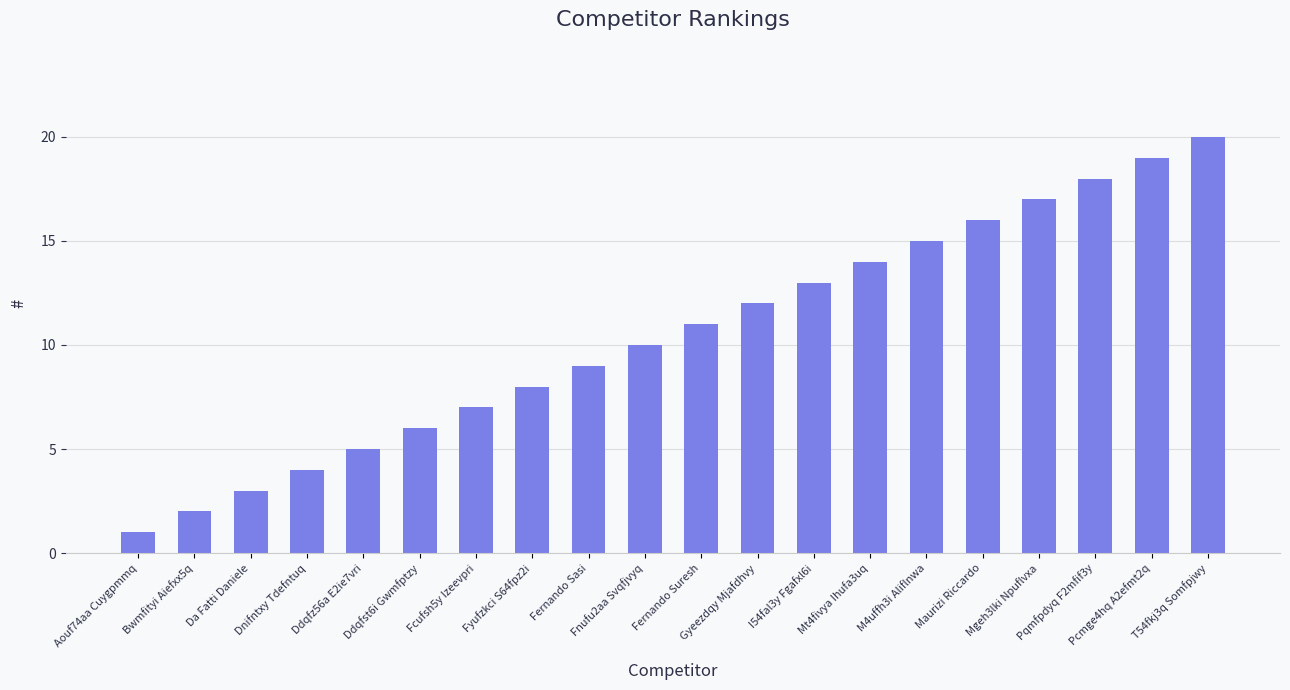

What is the change in value from Fernando Sasi to Gyeezdqy Mjafdhvy?

+3